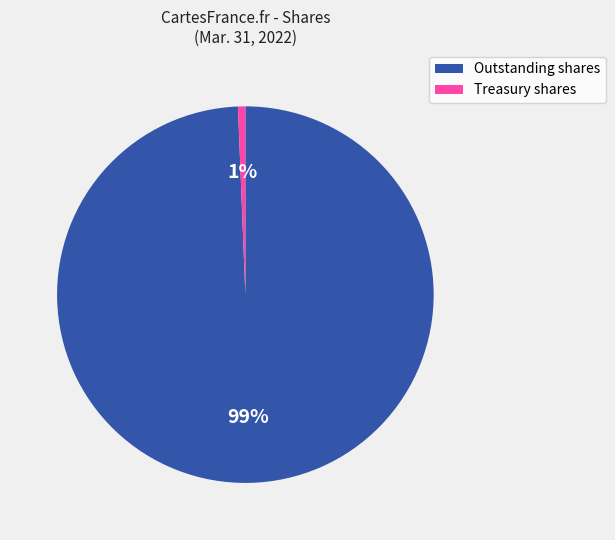

How many slices are in this pie chart?

2